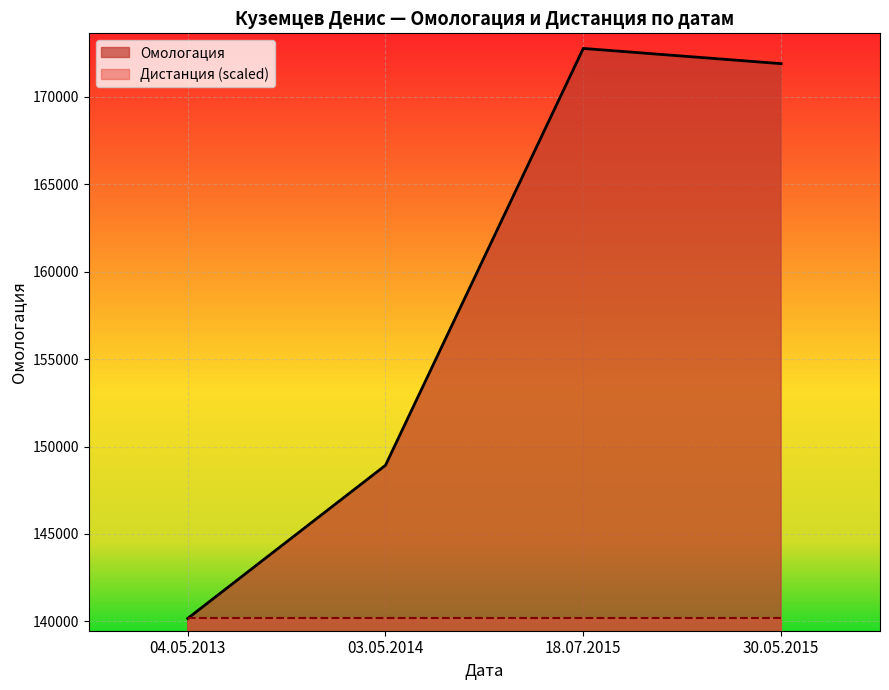

Is it true that the value at 18.07.2015 is 172756?

True